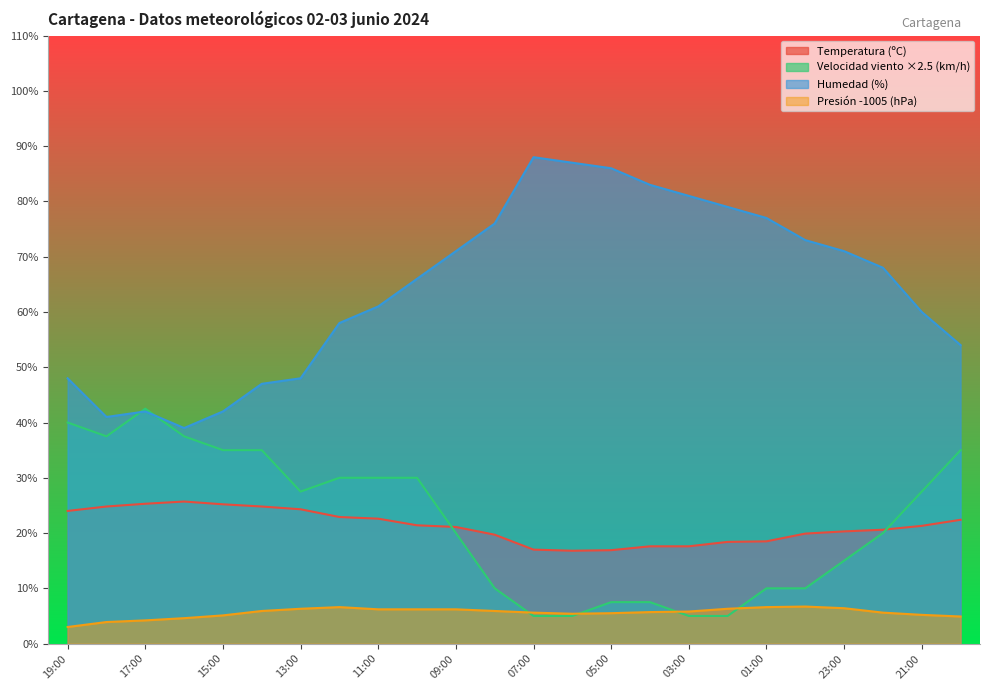

Reading right to left, list all the values displayed in this chart.

Temperatura (ºC): 20:00=22.4	21:00=21.3	22:00=20.6	23:00=20.3	00:00=19.9	01:00=18.5	02:00=18.4	03:00=17.6	04:00=17.6	05:00=16.9	06:00=16.8	07:00=17.0	08:00=19.7	09:00=21.1	10:00=21.4	11:00=22.6	12:00=22.9	13:00=24.3	14:00=24.8	15:00=25.2	16:00=25.7	17:00=25.3	18:00=24.8	19:00=24.0
Humedad (%): 20:00=54.0	21:00=60.0	22:00=68.0	23:00=71.0	00:00=73.0	01:00=77.0	02:00=79.0	03:00=81.0	04:00=83.0	05:00=86.0	06:00=87.0	07:00=88.0	08:00=76.0	09:00=71.0	10:00=66.0	11:00=61.0	12:00=58.0	13:00=48.0	14:00=47.0	15:00=42.0	16:00=39.0	17:00=42.0	18:00=41.0	19:00=48.0
Presión (hPa): 20:00=4.9	21:00=5.2	22:00=5.6	23:00=6.4	00:00=6.7	01:00=6.6	02:00=6.3	03:00=5.8	04:00=5.7	05:00=5.5	06:00=5.4	07:00=5.6	08:00=5.9	09:00=6.2	10:00=6.2	11:00=6.2	12:00=6.6	13:00=6.3	14:00=5.9	15:00=5.1	16:00=4.6	17:00=4.2	18:00=3.9	19:00=3.0
Velocidad del viento (km/h): 20:00=35.0	21:00=27.5	22:00=20.0	23:00=15.0	00:00=10.0	01:00=10.0	02:00=5.0	03:00=5.0	04:00=7.5	05:00=7.5	06:00=5.0	07:00=5.0	08:00=10.0	09:00=20.0	10:00=30.0	11:00=30.0	12:00=30.0	13:00=27.5	14:00=35.0	15:00=35.0	16:00=37.5	17:00=42.5	18:00=37.5	19:00=40.0